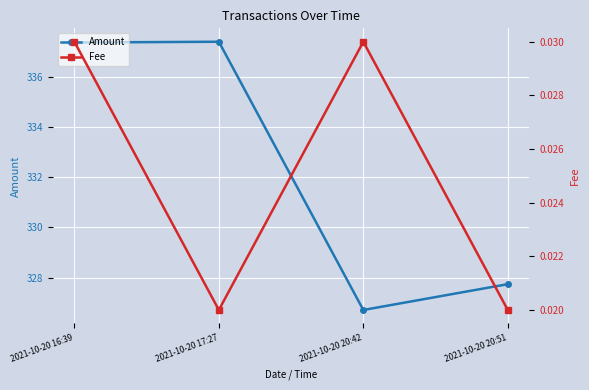

Reading left to right, extract all data points from this chart.

Amount: 337.4	337.4	326.7	327.7
Fee: 0.0	0.0	0.0	0.0